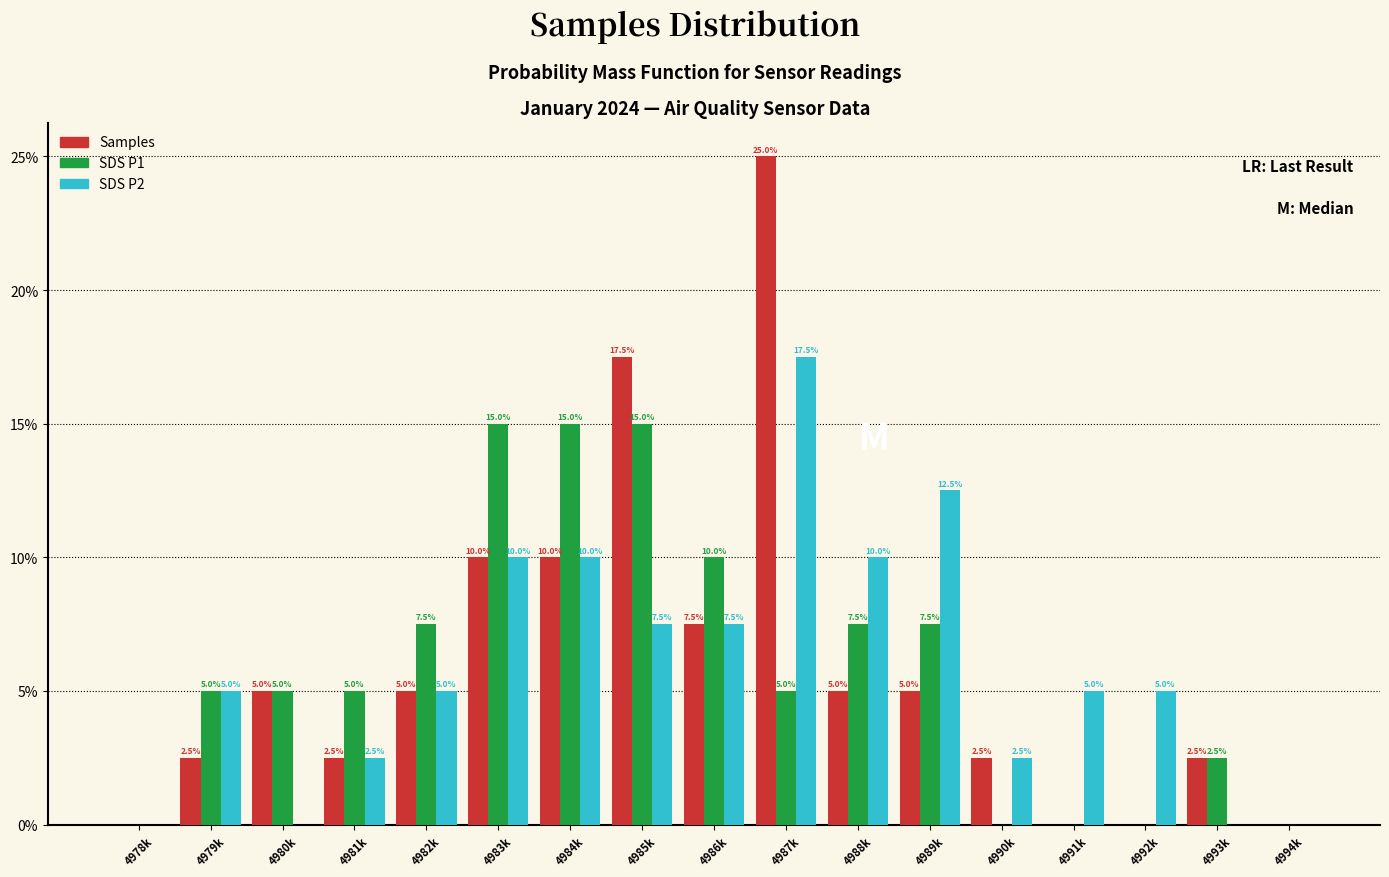

Are the bars grouped side by side (vs. stacked)?

Yes